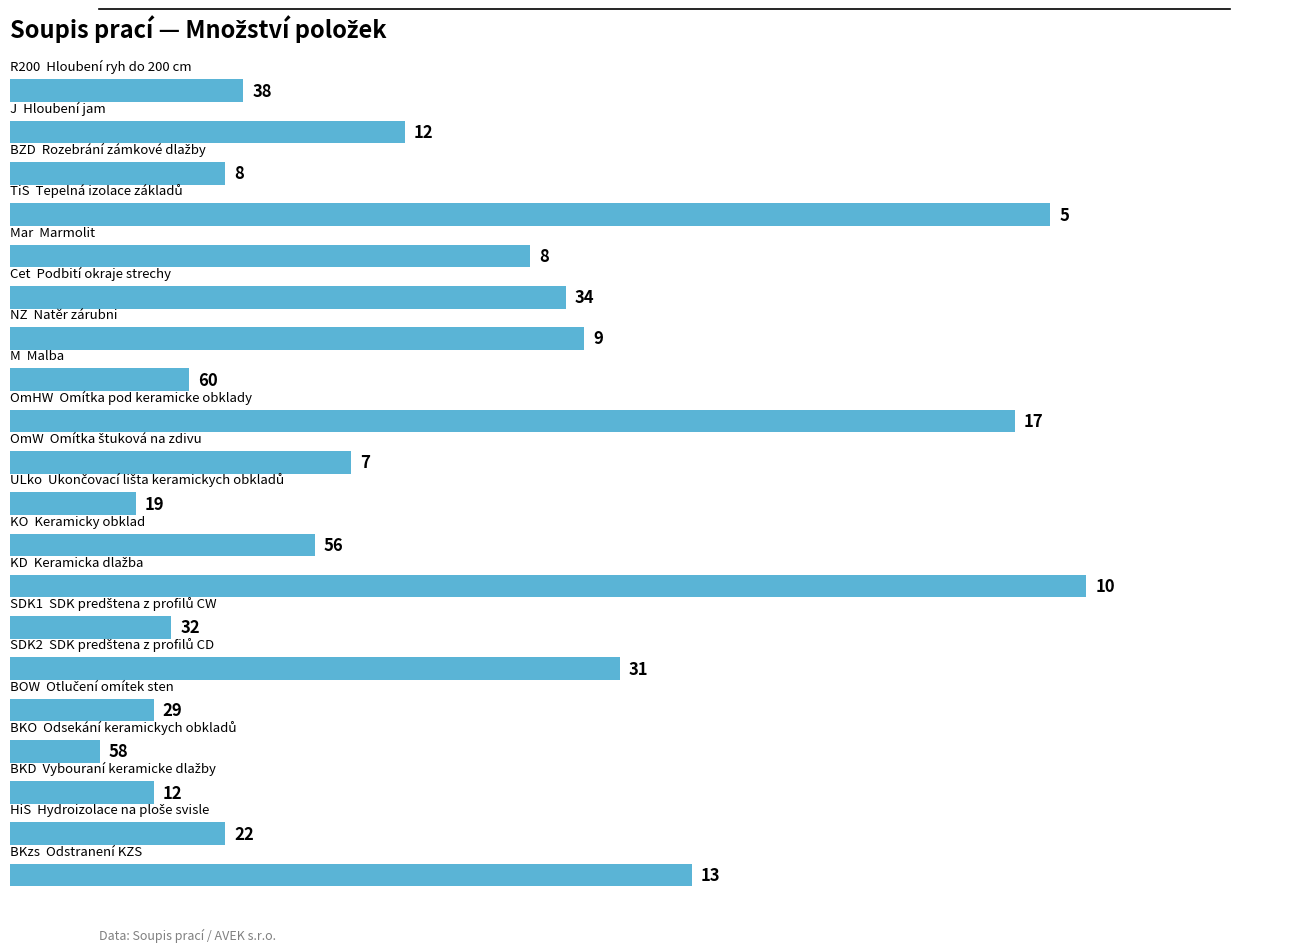

What is the difference between the maximum and minimum values?

55